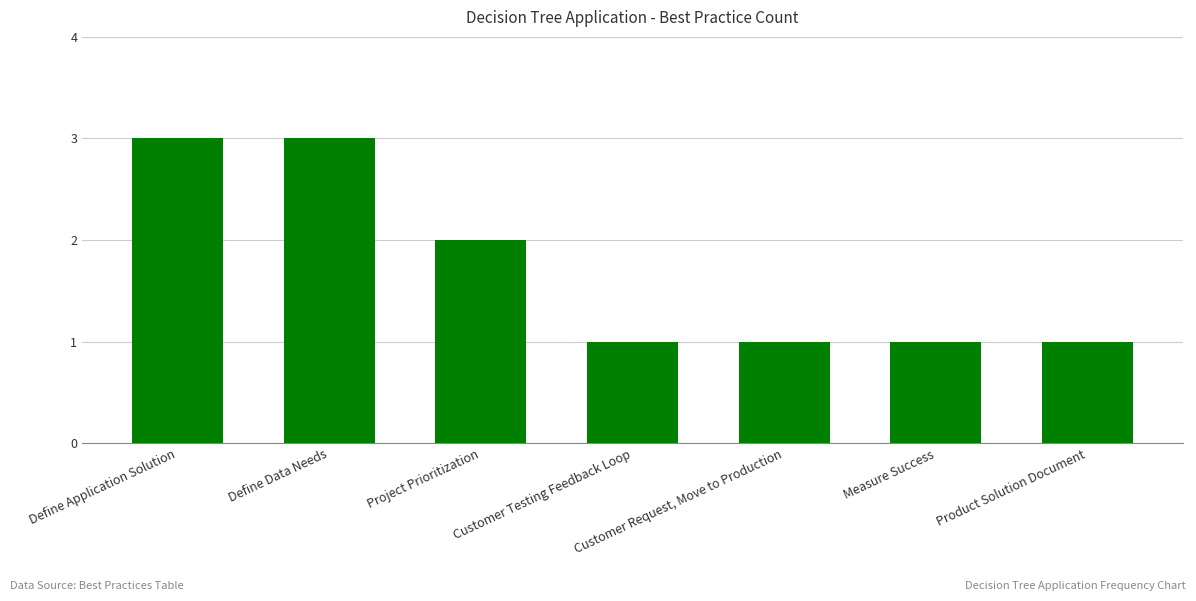

Read the value at Define Application Solution.

3